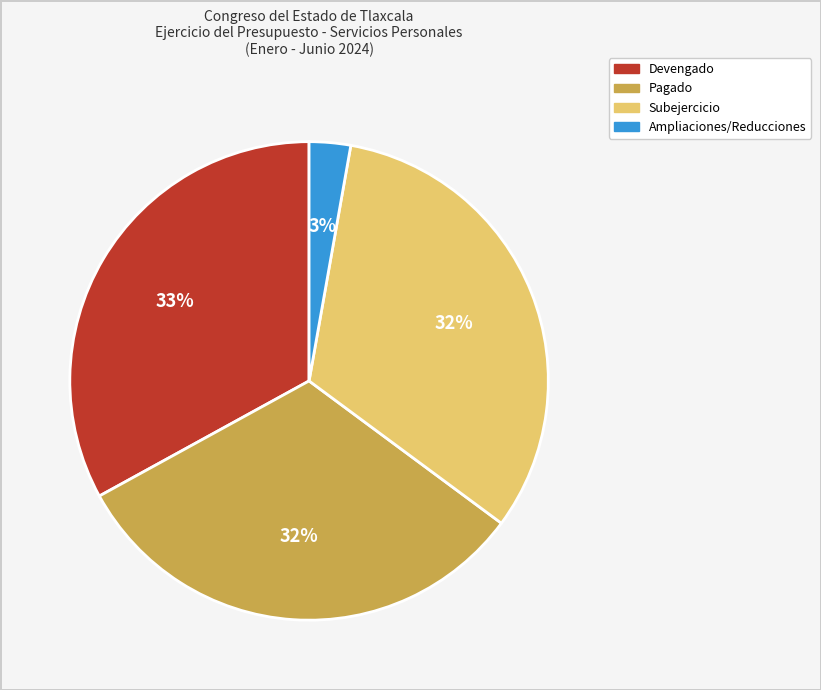

Is it true that Subejercicio is 22% of the pie?

False